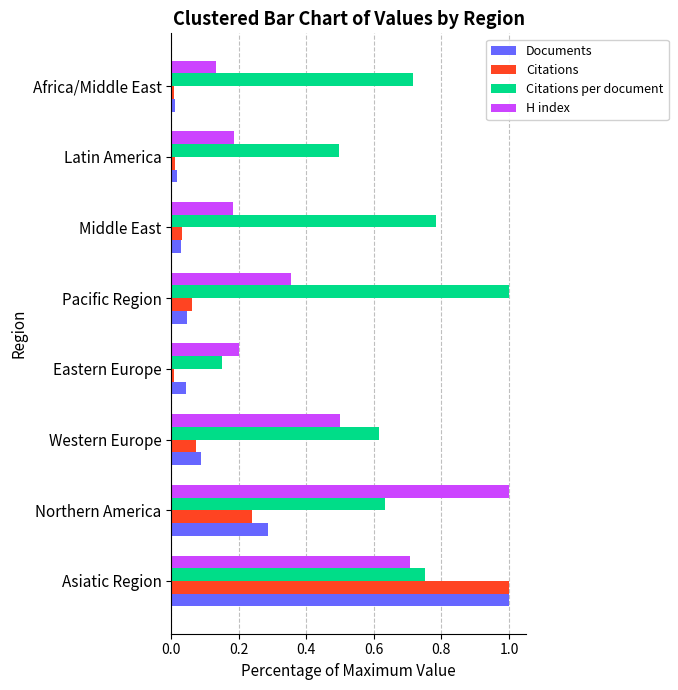

Which series has the largest range (max minus min)?

Citations